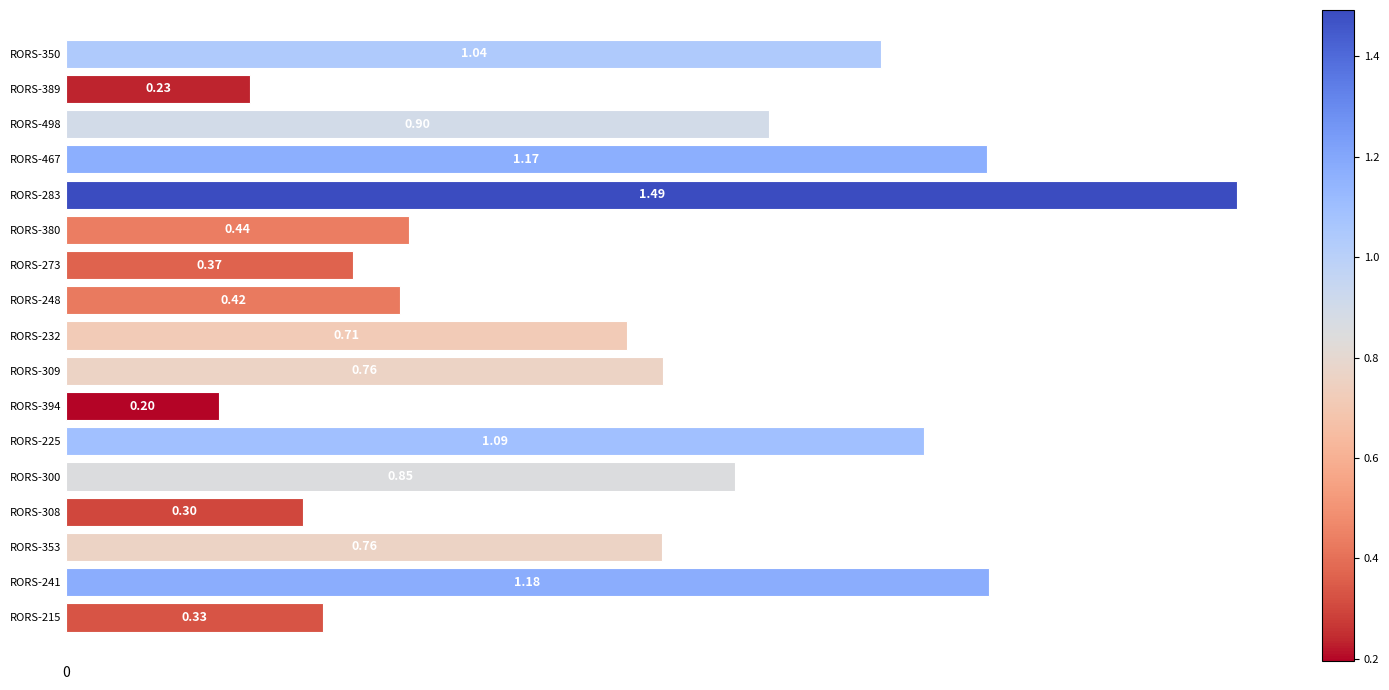

What is the difference between the second highest and second lowest values?

0.9